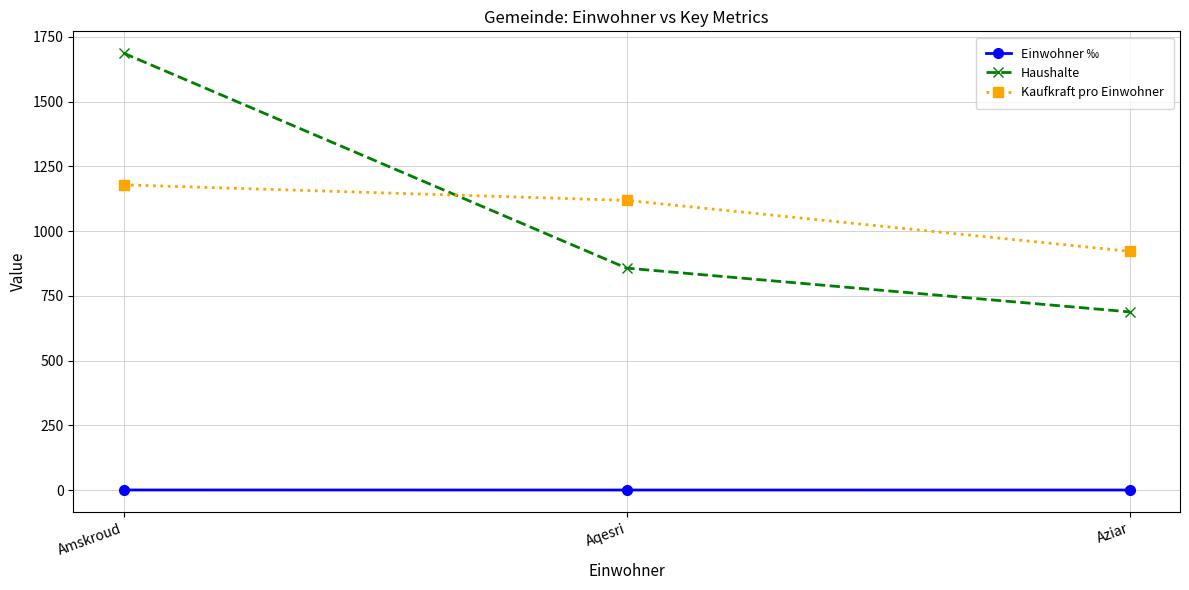

Which series changed the most between Amskroud and Aqesri?

Haushalte